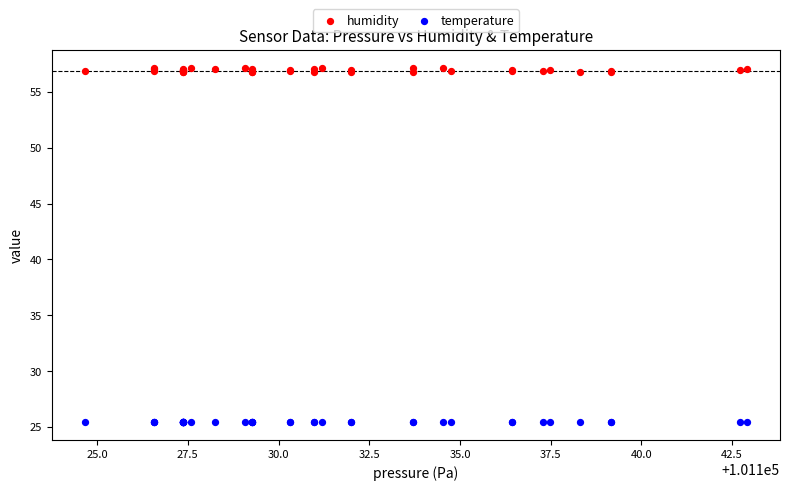

Which series reaches the minimum Y coordinate?

temperature